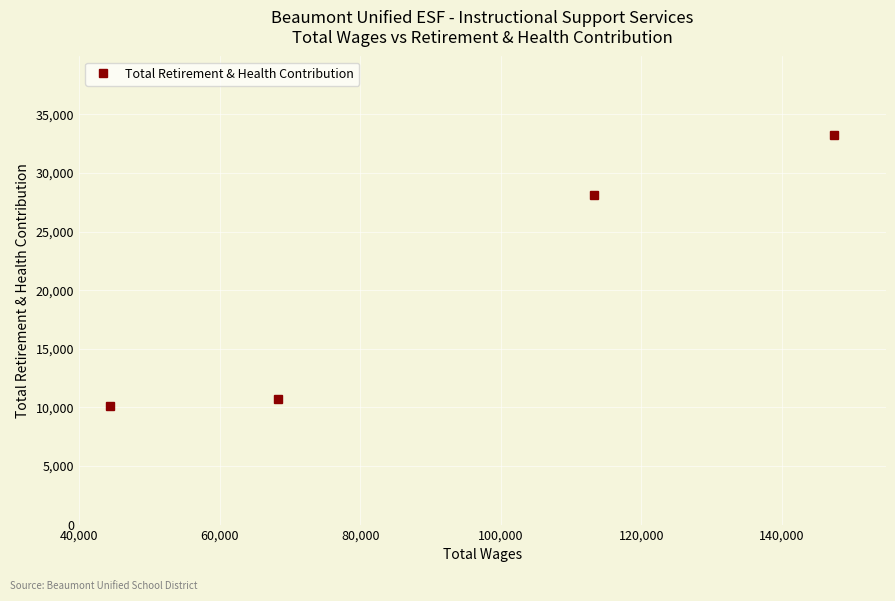

How many data points are less than 28146?

2